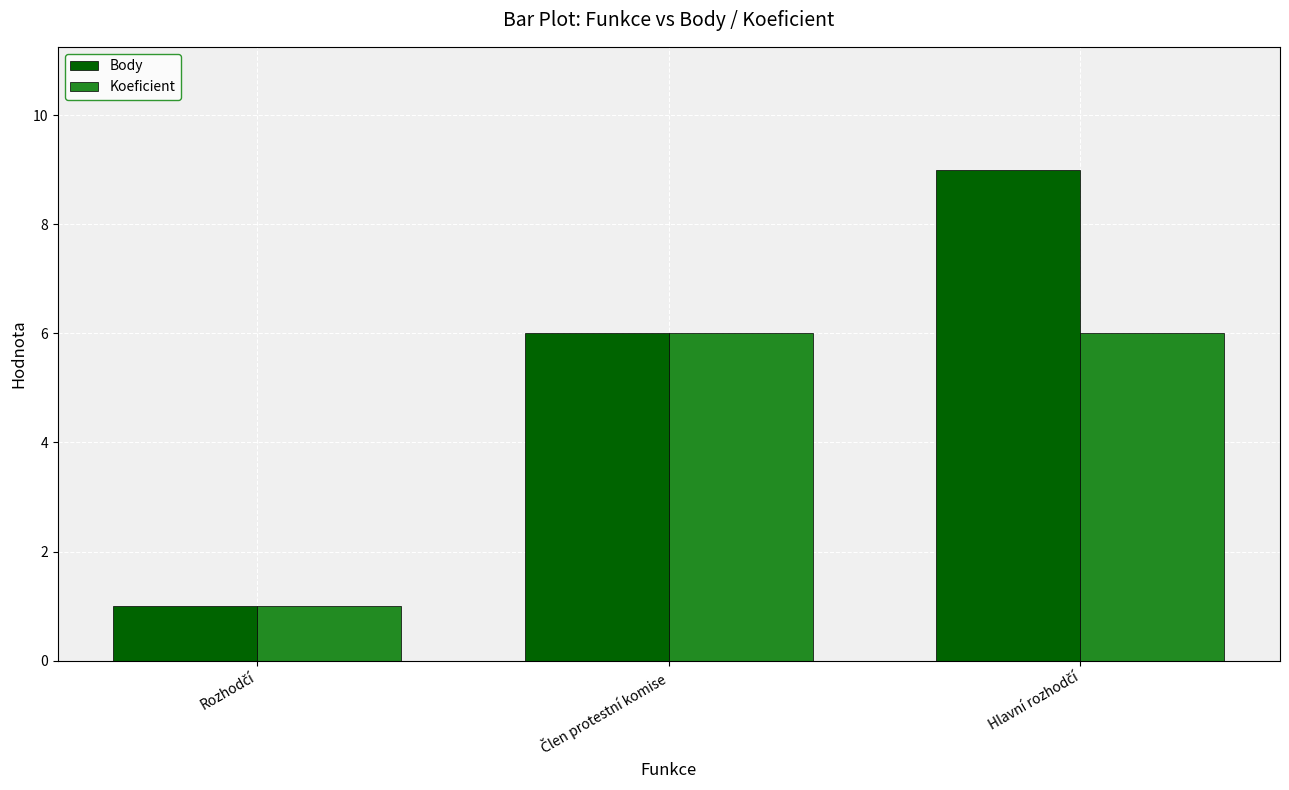

How many Koeficient values are between 1 and 6?

3